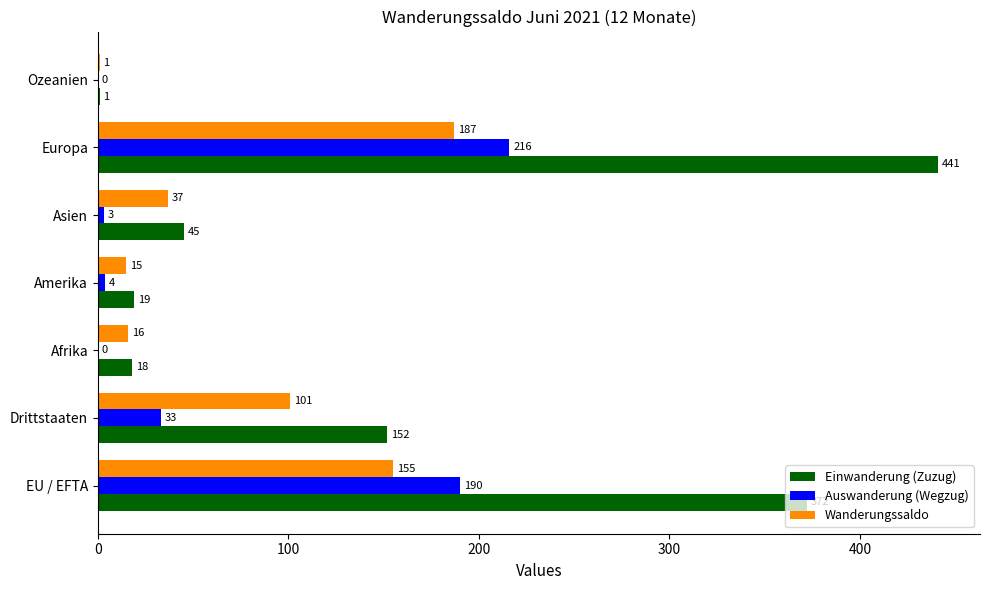

What is the total value across all series at EU / EFTA?

717